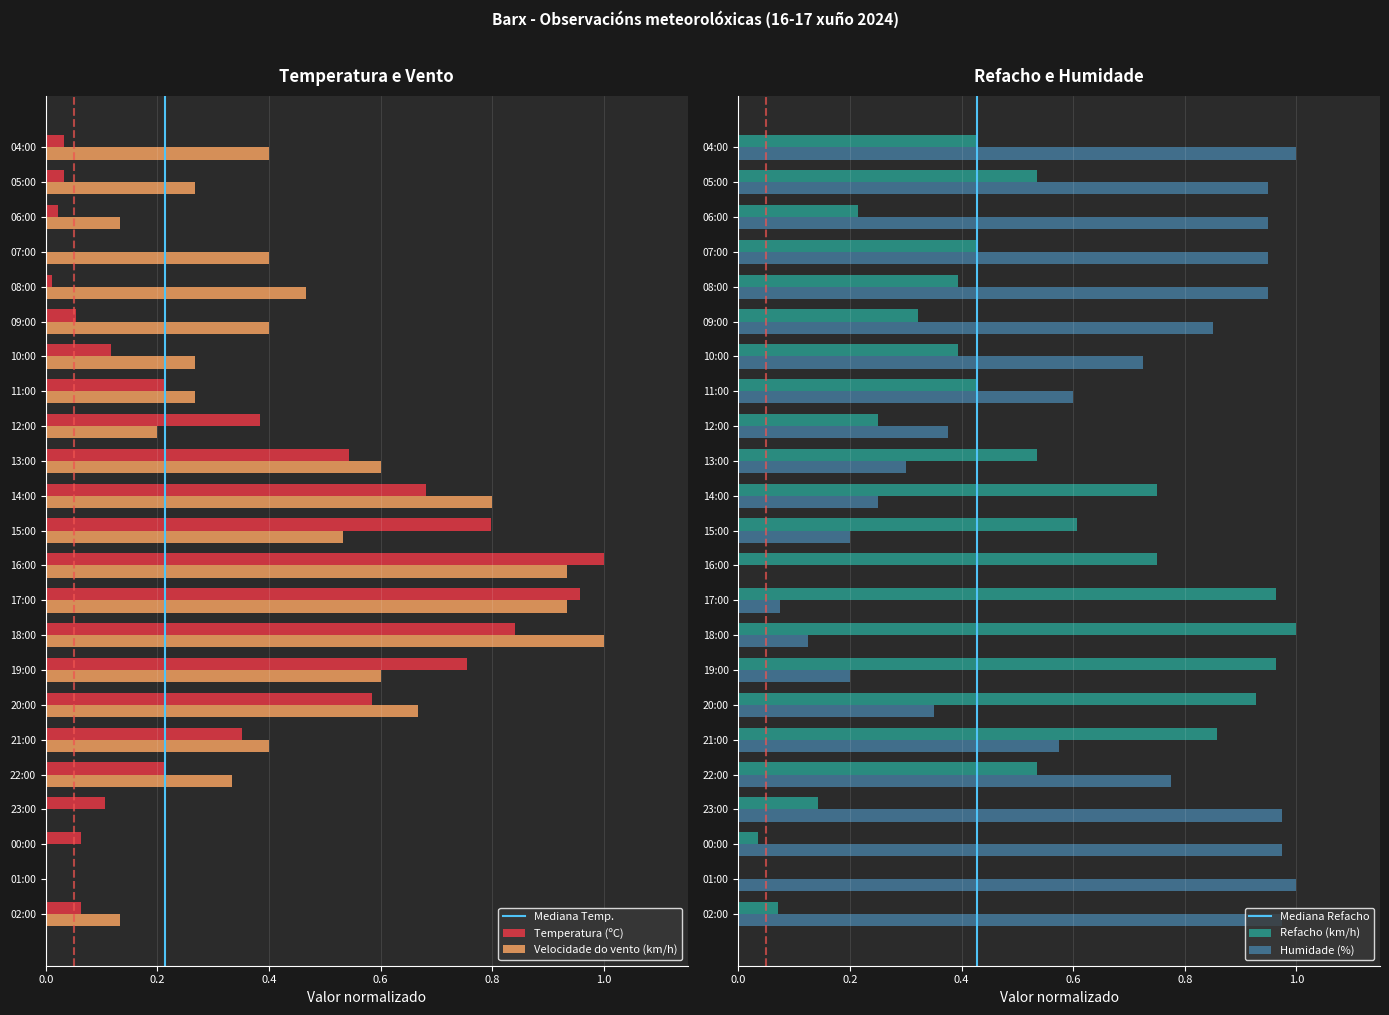

At which label does Velocidade do vento (km/h) reach its peak?

18:00